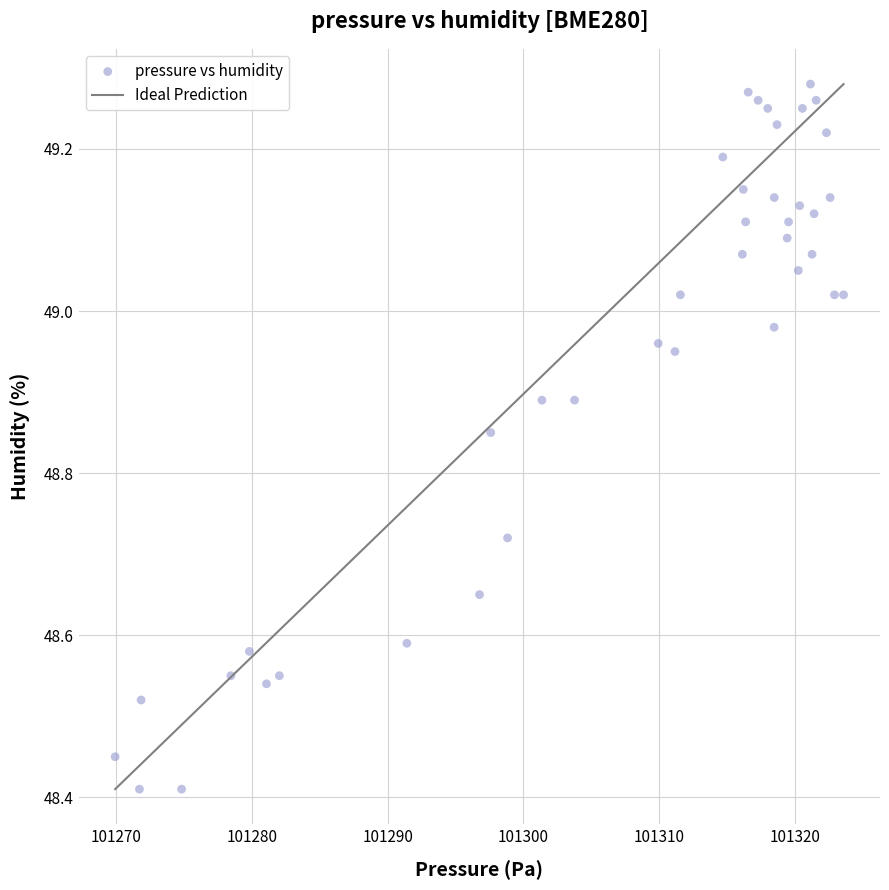

What is the range of Y values (max minus min)?

0.9